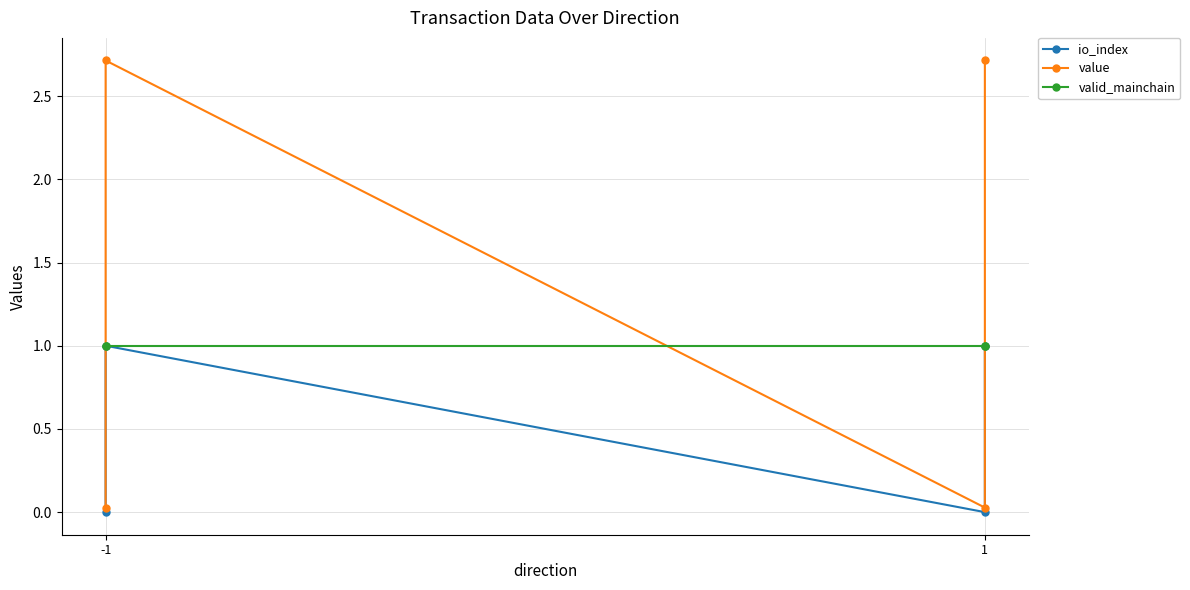

True or false: io_index and value cross at least once.

False